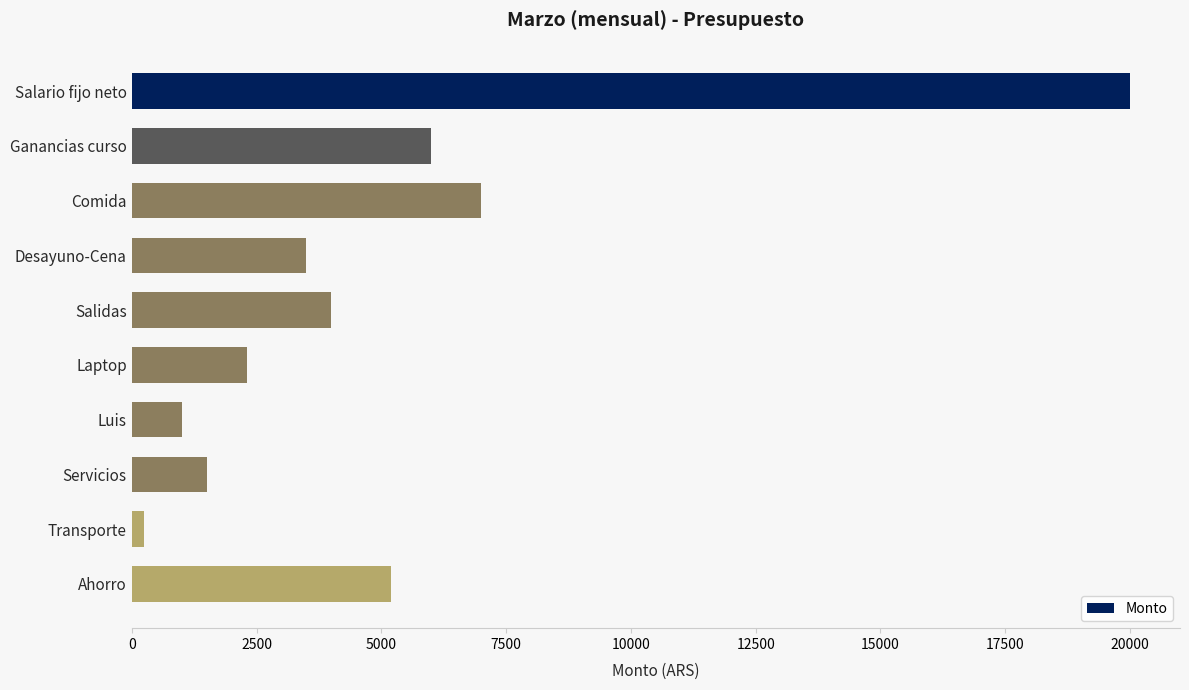

What is the change in value from Desayuno-Cena to Laptop?

-1200